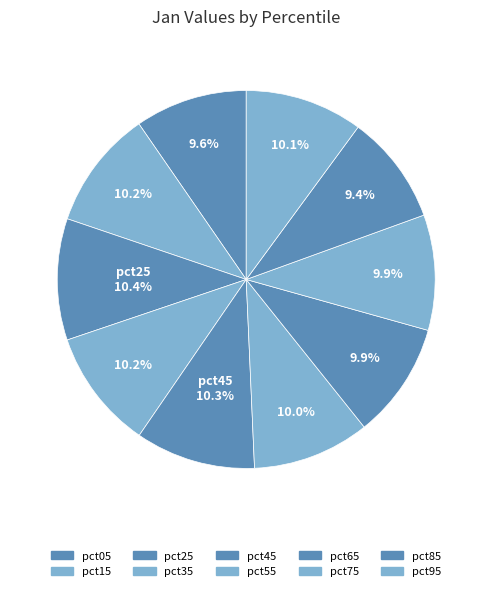

How many segments does this pie chart have?

10